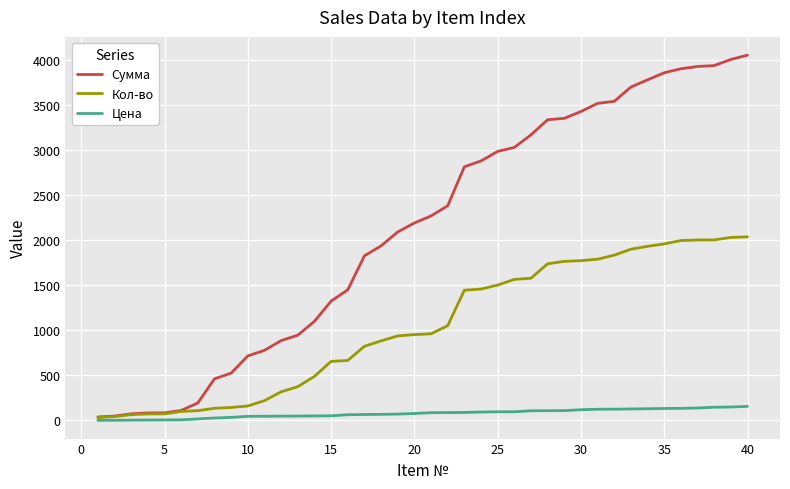

Which series has the largest total across all categories?

Сумма